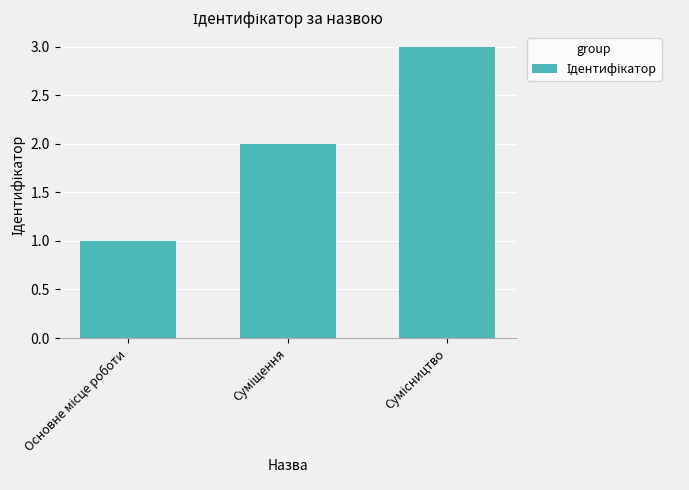

Reading left to right, extract all data points from this chart.

1	2	3